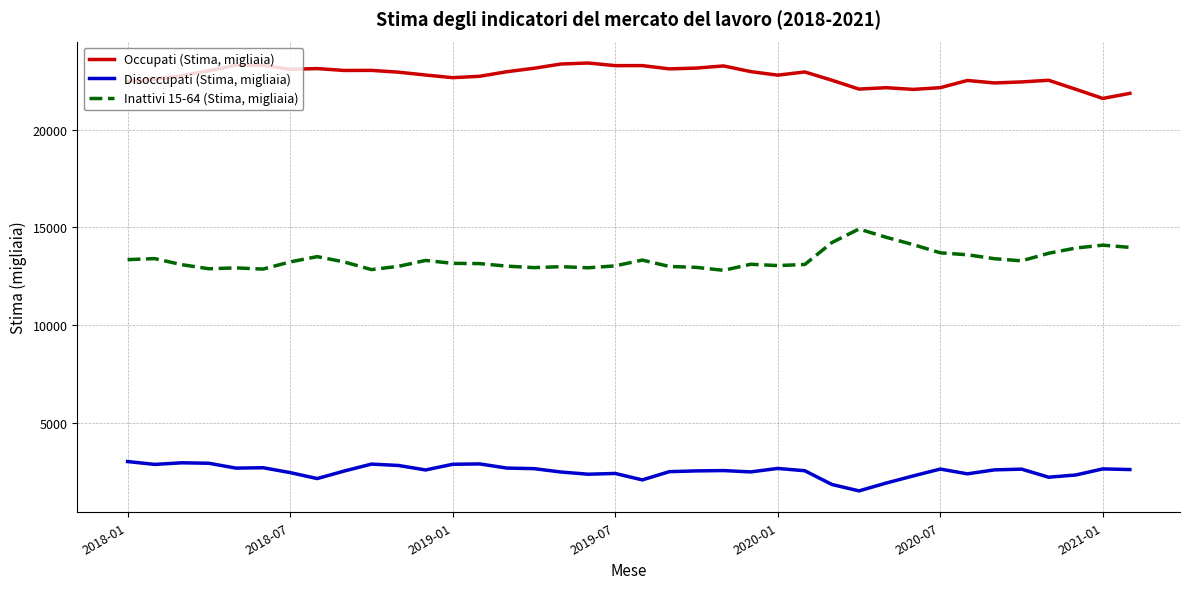

List the series in order of their overall mean, highest first.

Occupati (Stima, migliaia), Inattivi 15-64 (Stima, migliaia), Disoccupati (Stima, migliaia)